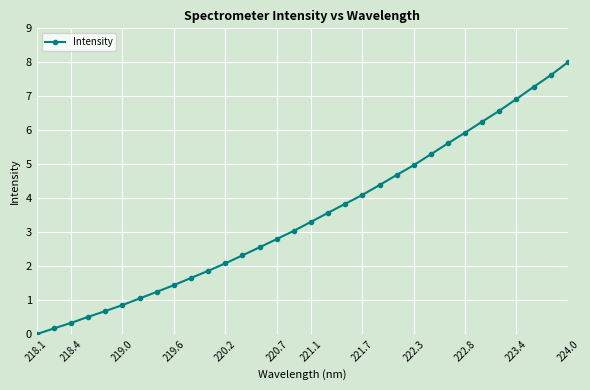

What is the greatest value displayed?

8.0